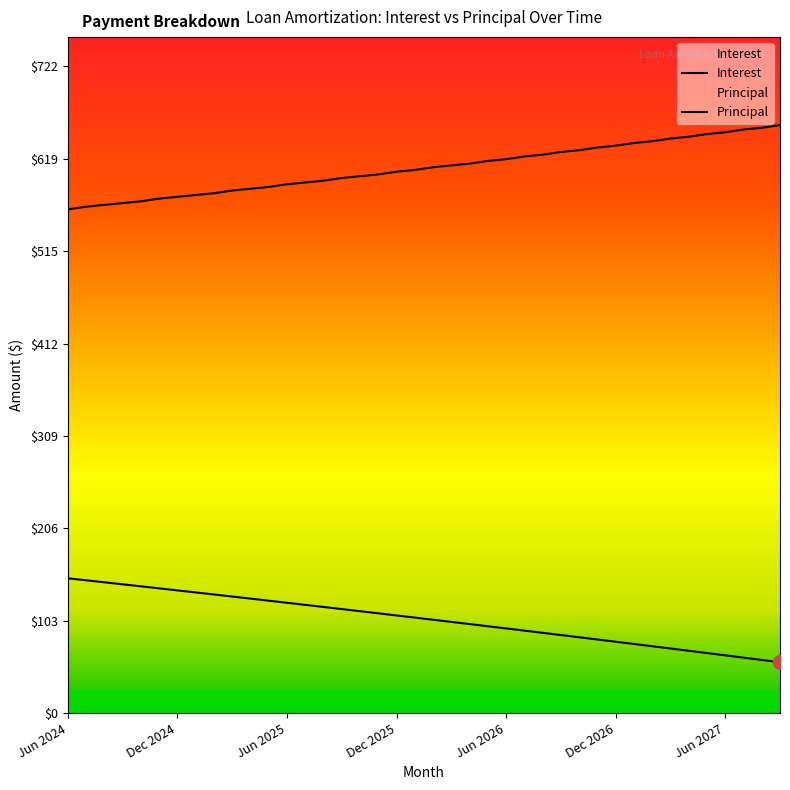

What is the label of the 10th point from the left?

Mar 2025